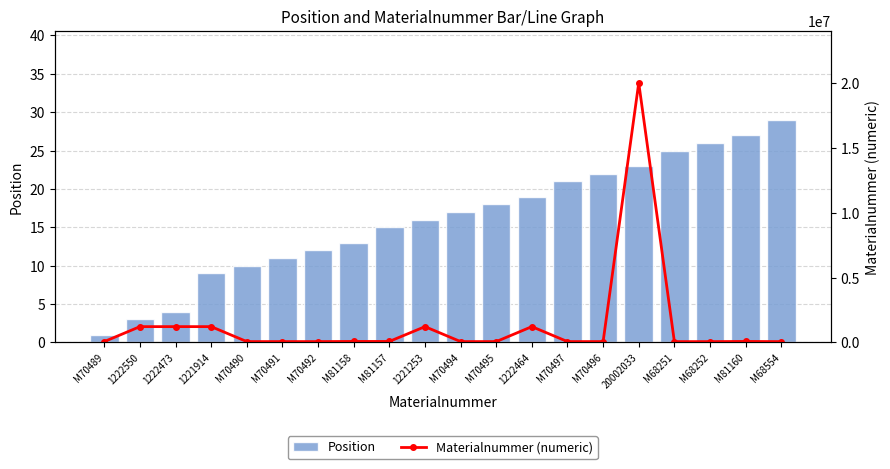

Where does the Position series first go above 17?

M70495